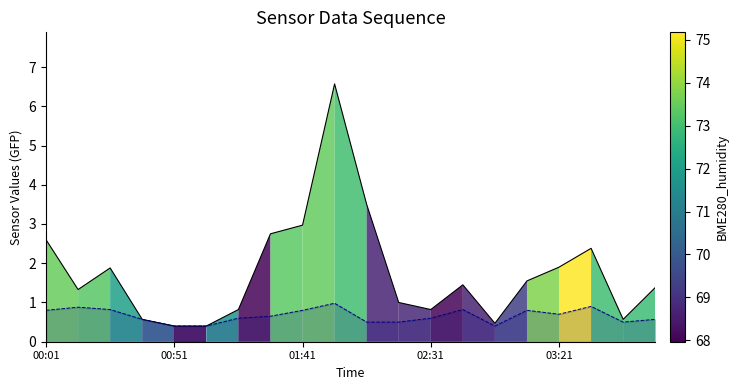

Rank the series by their maximum value, from highest to lowest.

SDS_P1, SDS_P2